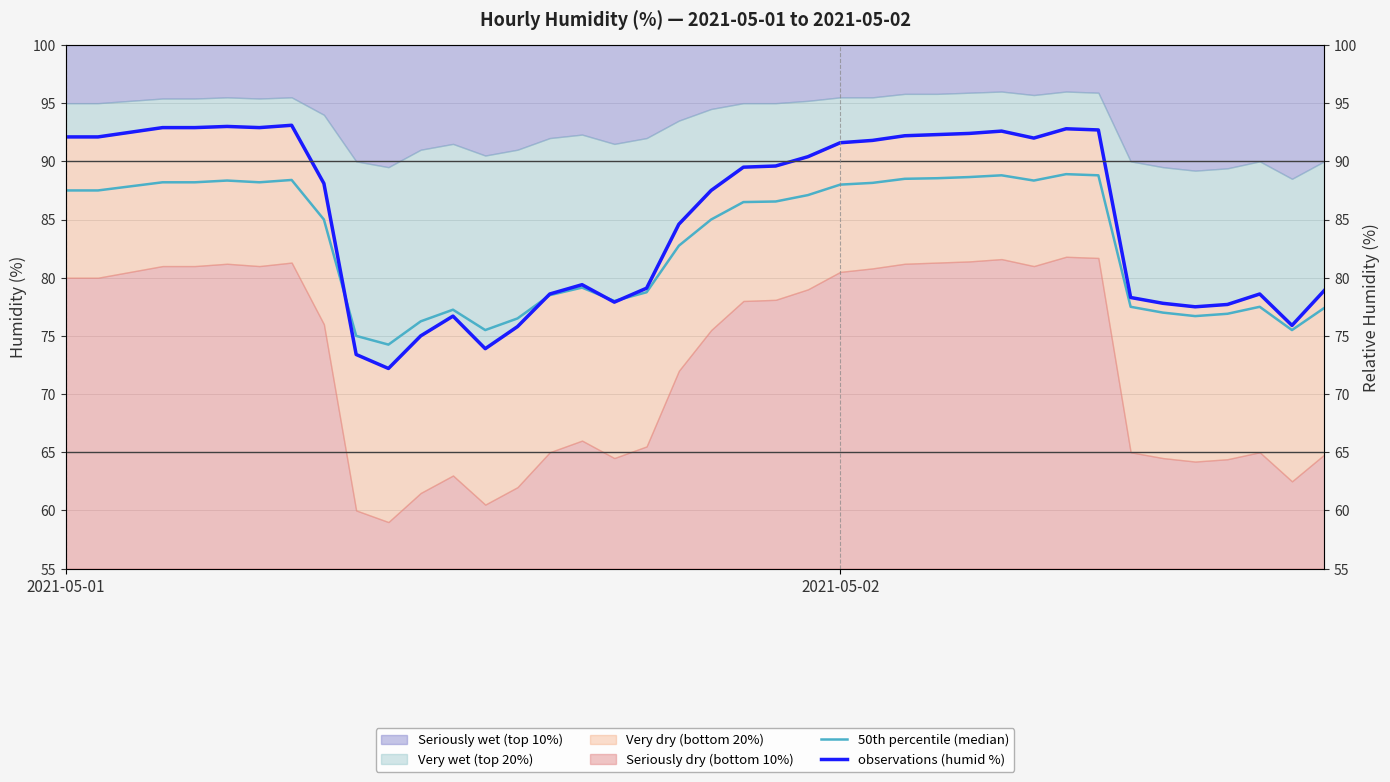

What is the value of the 50th percentile (median) point at the 3rd from the left?

87.8